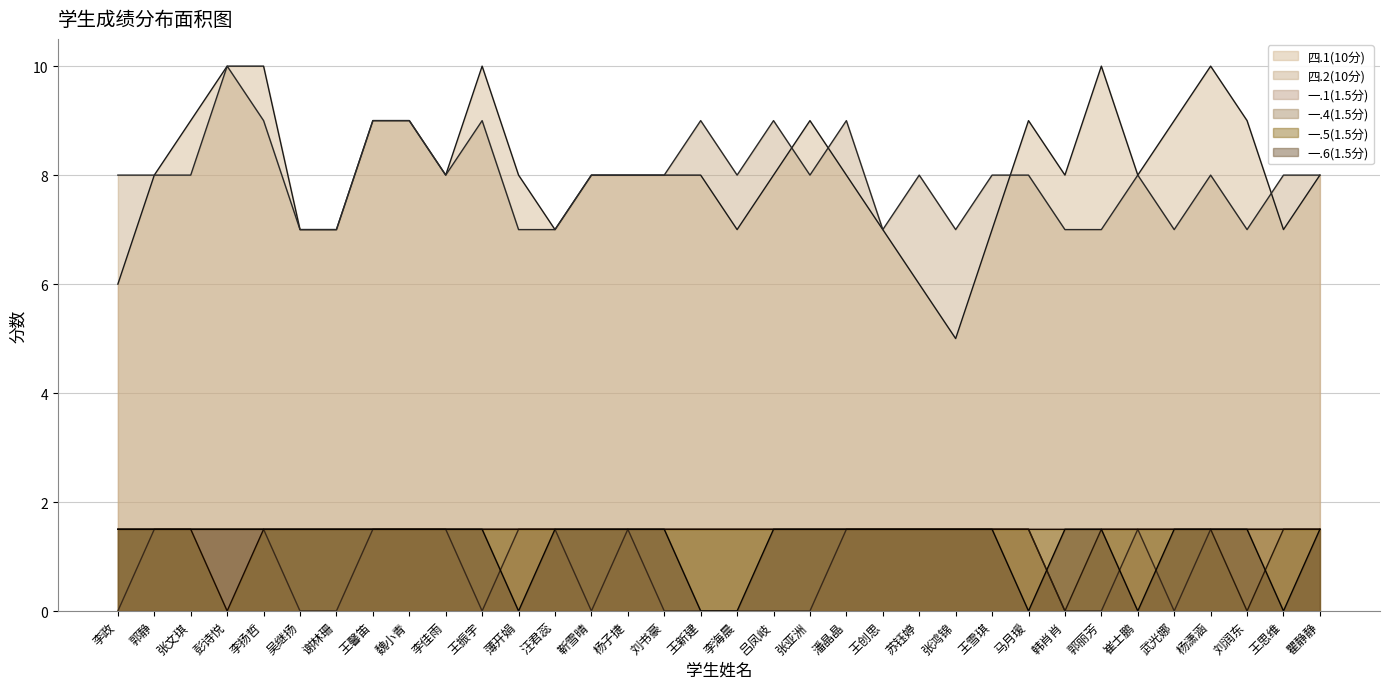

What is the difference between the maximum and minimum values in the 一.6(1.5分) series?

1.5